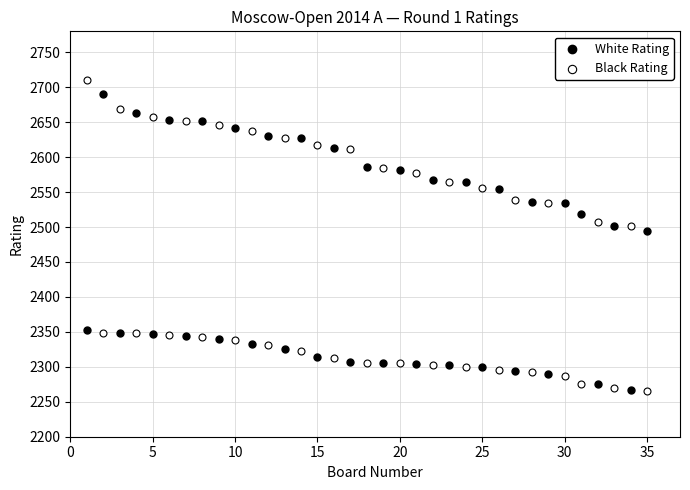

What are all the series names shown in the legend?

White Rating, Black Rating